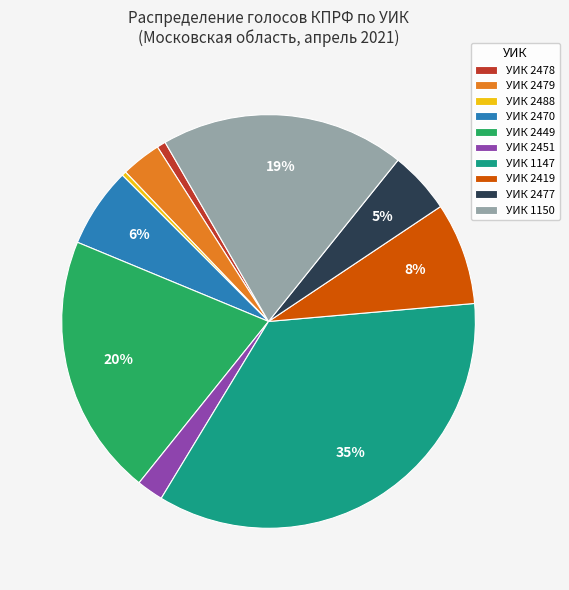

Is it true that УИК 1147 is 45% of the pie?

False